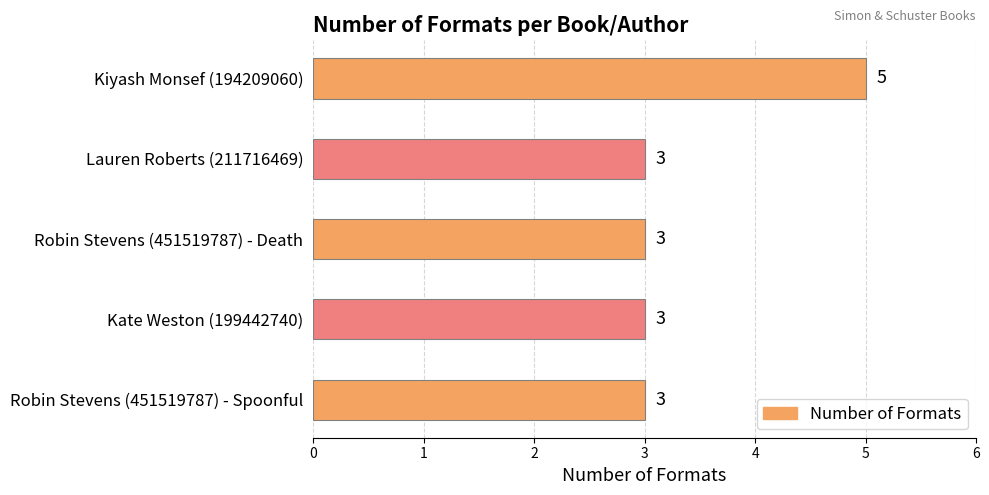

Is it true that the value at Lauren Roberts (211716469) is 3?

True